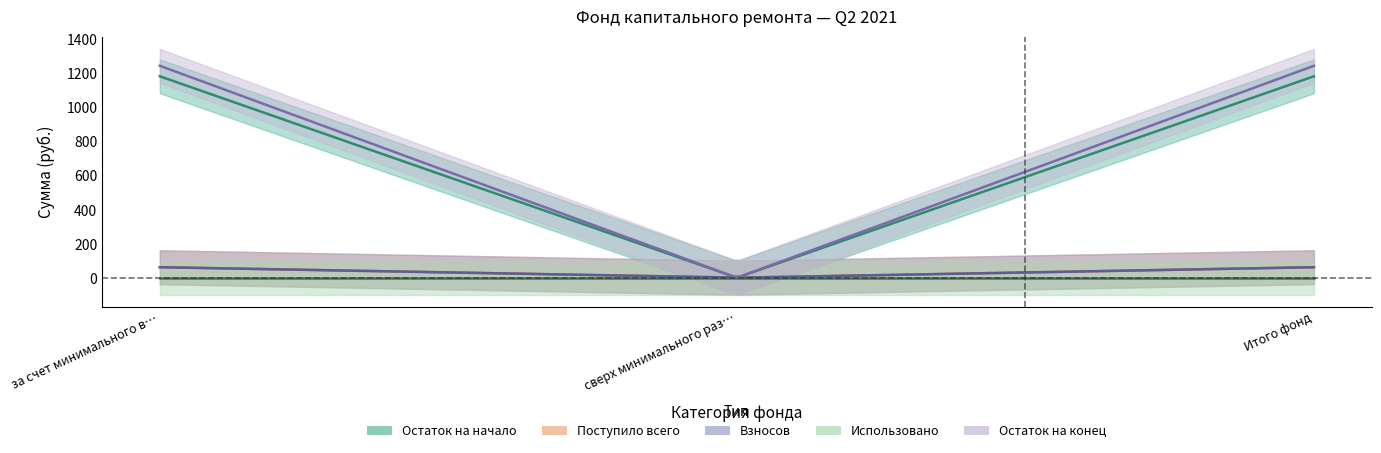

What is the label of the 2nd point from the left?

сверх минимального размера взноса